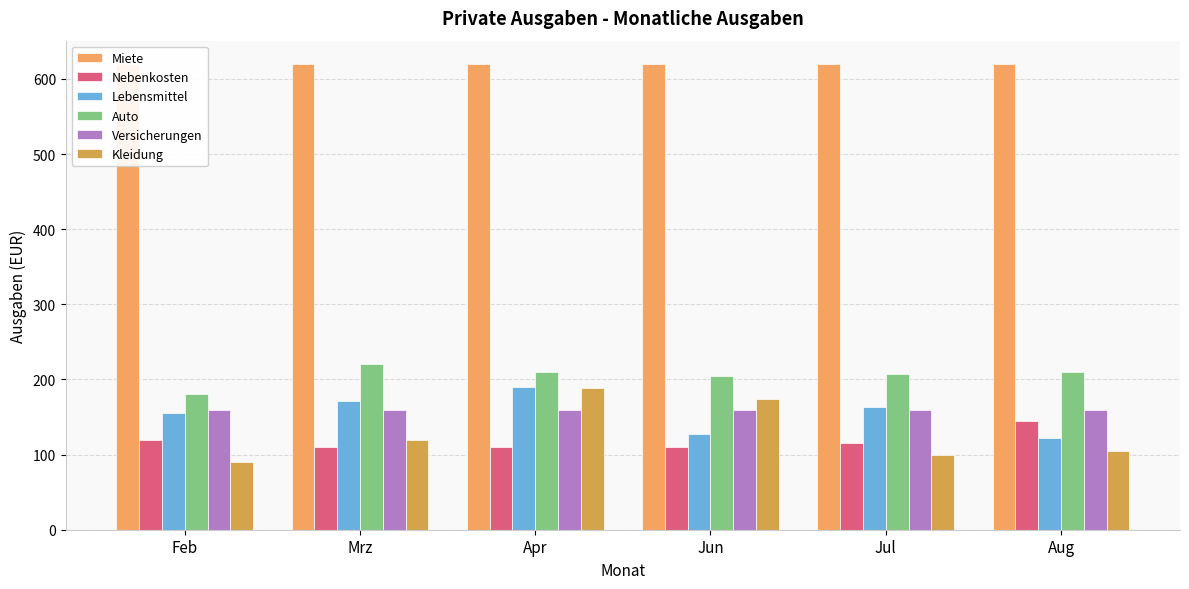

At which label does Kleidung reach its peak?

Apr